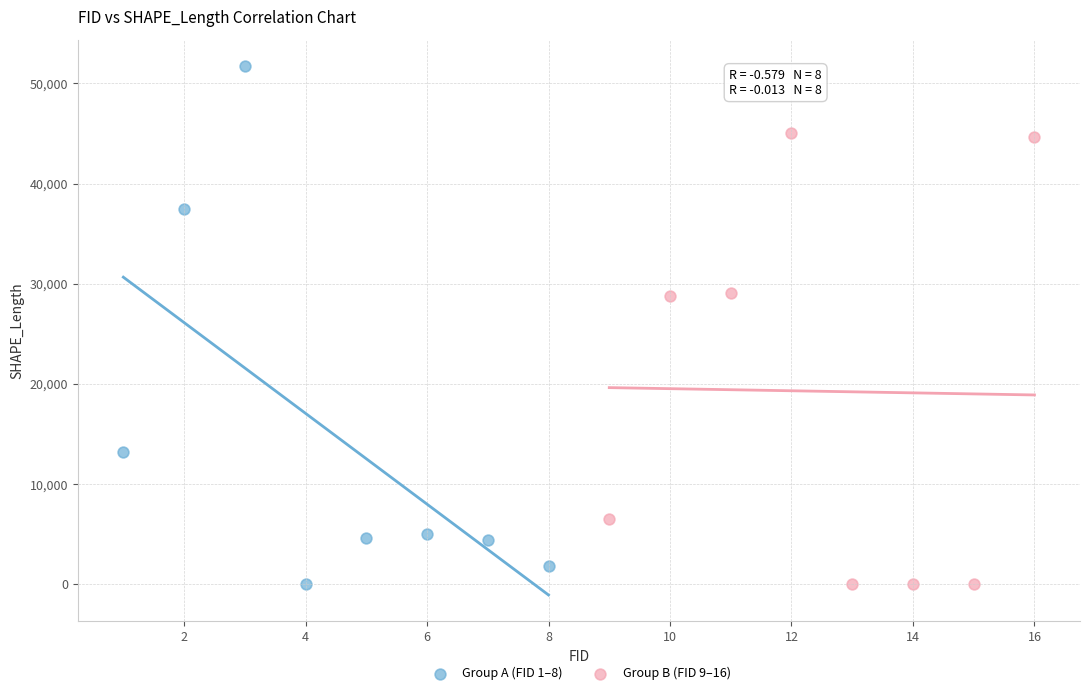

Which series reaches the maximum Y coordinate?

Group A (FID 1–8)